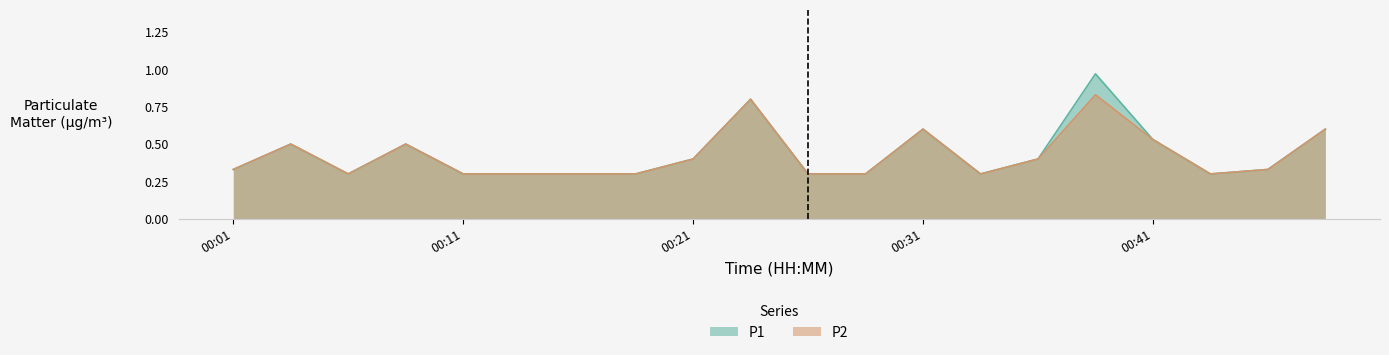

Which category has the lowest value in the P2 series?

00:06